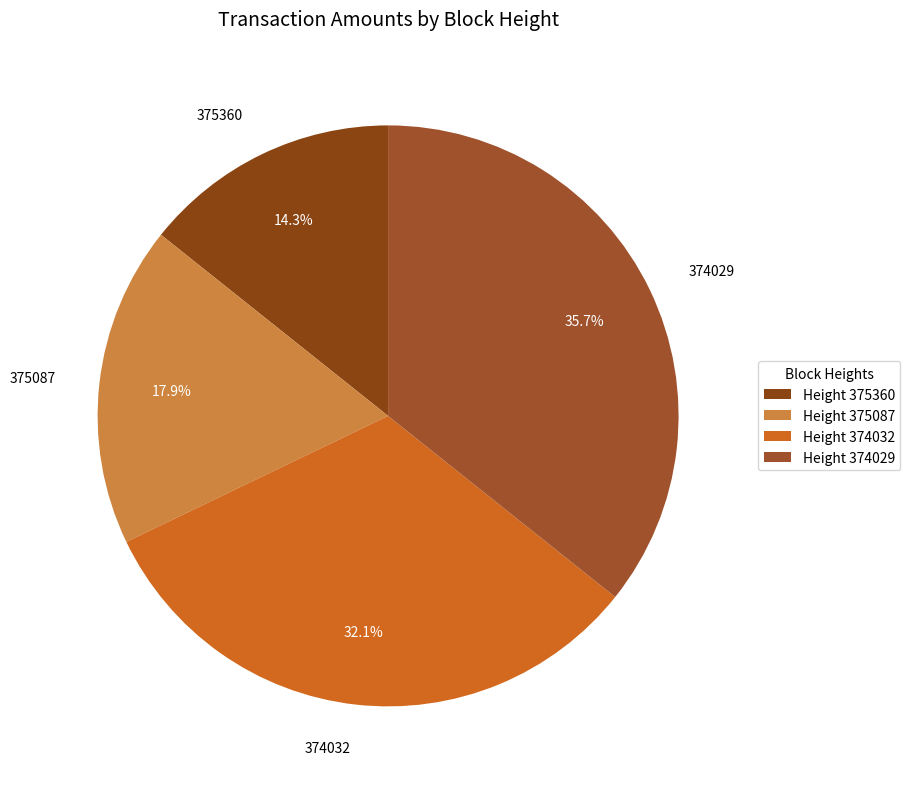

Which has a higher value, 375360 or 374029?

374029